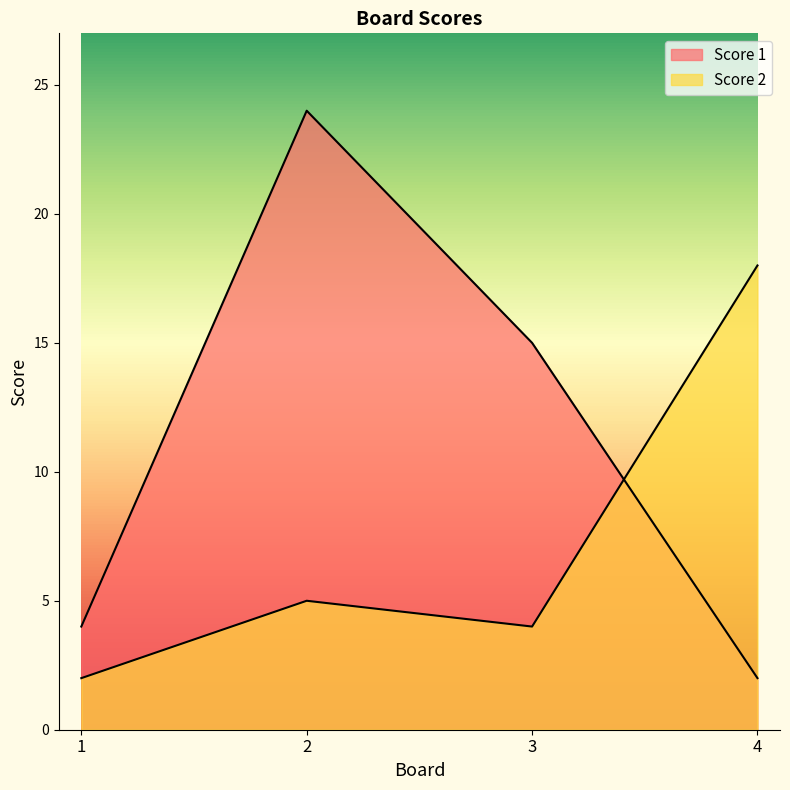

List the labels in order of Score 1 value, largest first.

2, 3, 1, 4